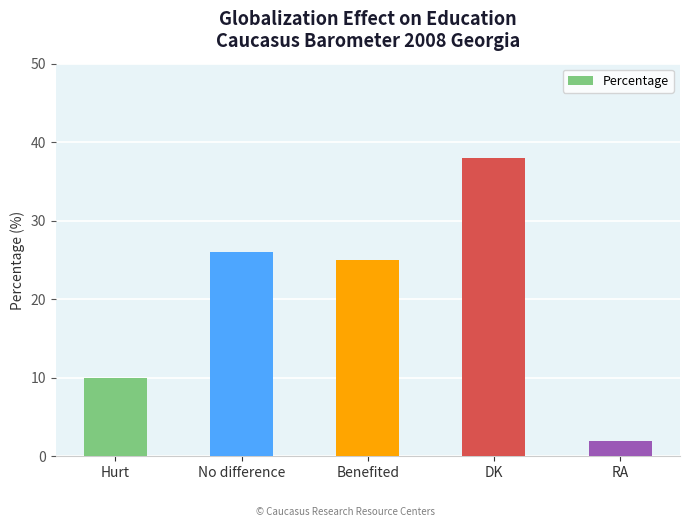

What is the difference between the maximum and minimum values?

36